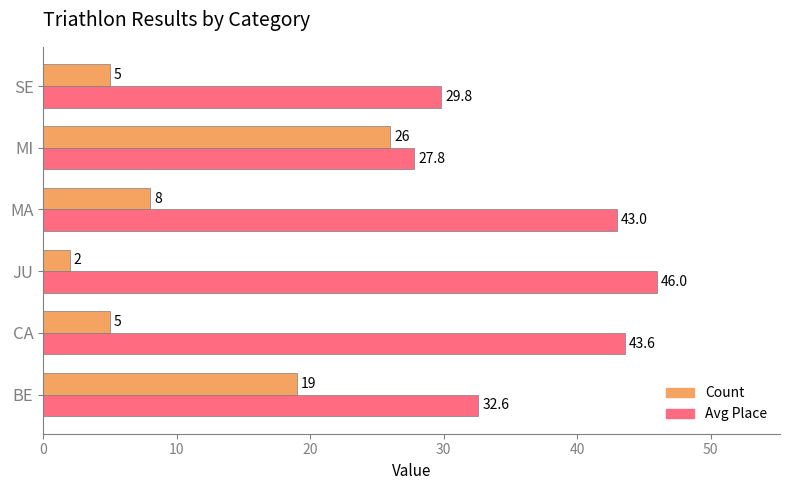

List the labels in order of Avg Place value, smallest first.

MI, SE, BE, MA, CA, JU